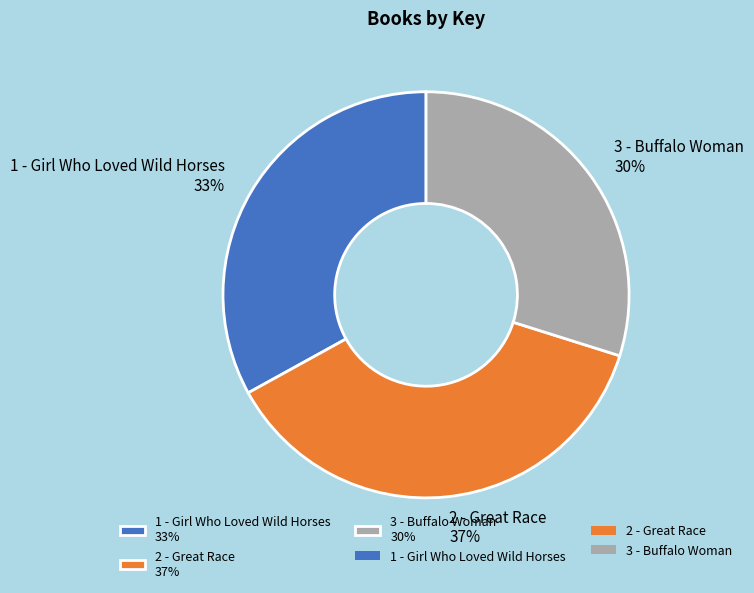

To the nearest percent, what is the average slice percentage?

33%